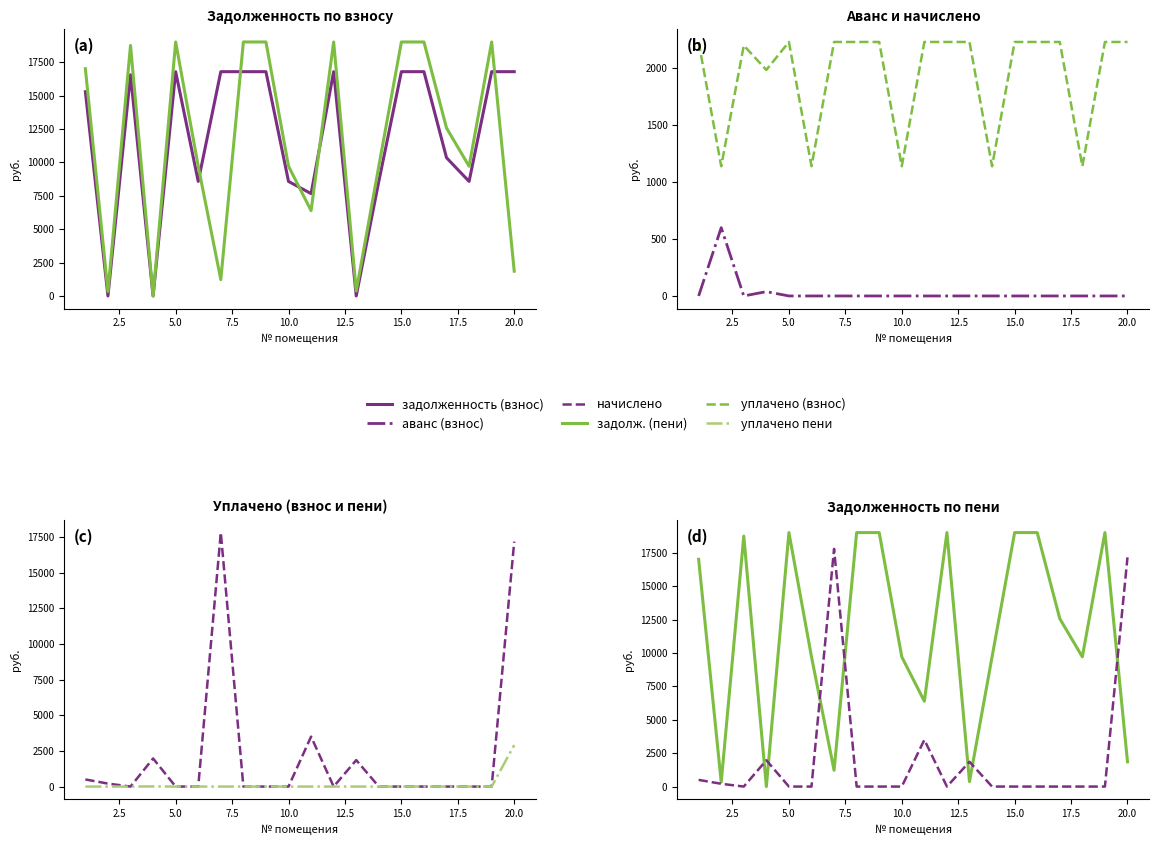

What is the difference between the maximum and minimum values in the задолж. (пени) series?

19019.6